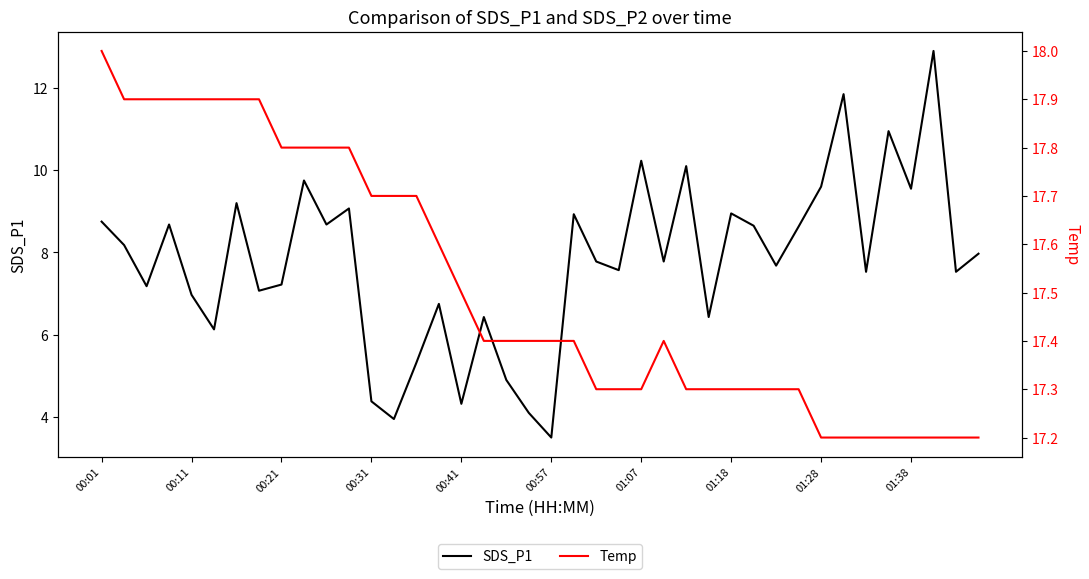

The value of SDS_P1 at 00:31 is 1.3. True or false?

False